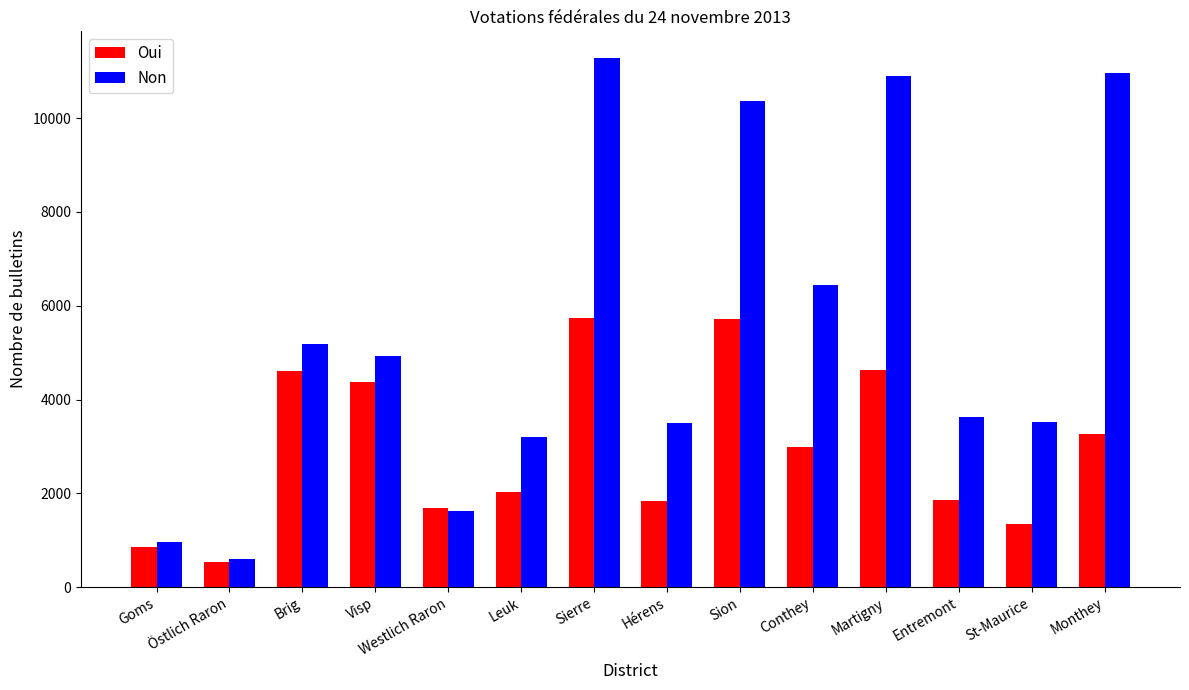

How many bars are there in each group?

2